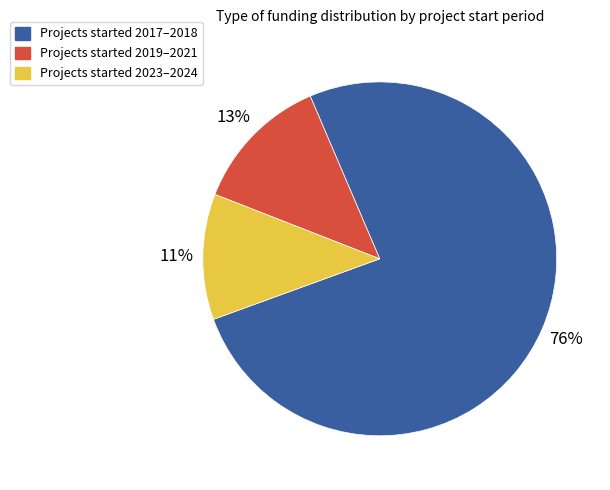

Count the number of slices in the pie.

3